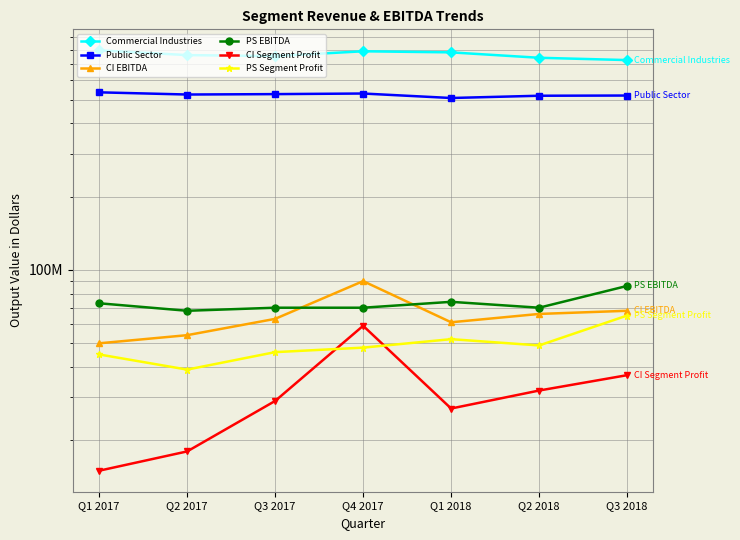

Does the chart have visible grid lines?

Yes